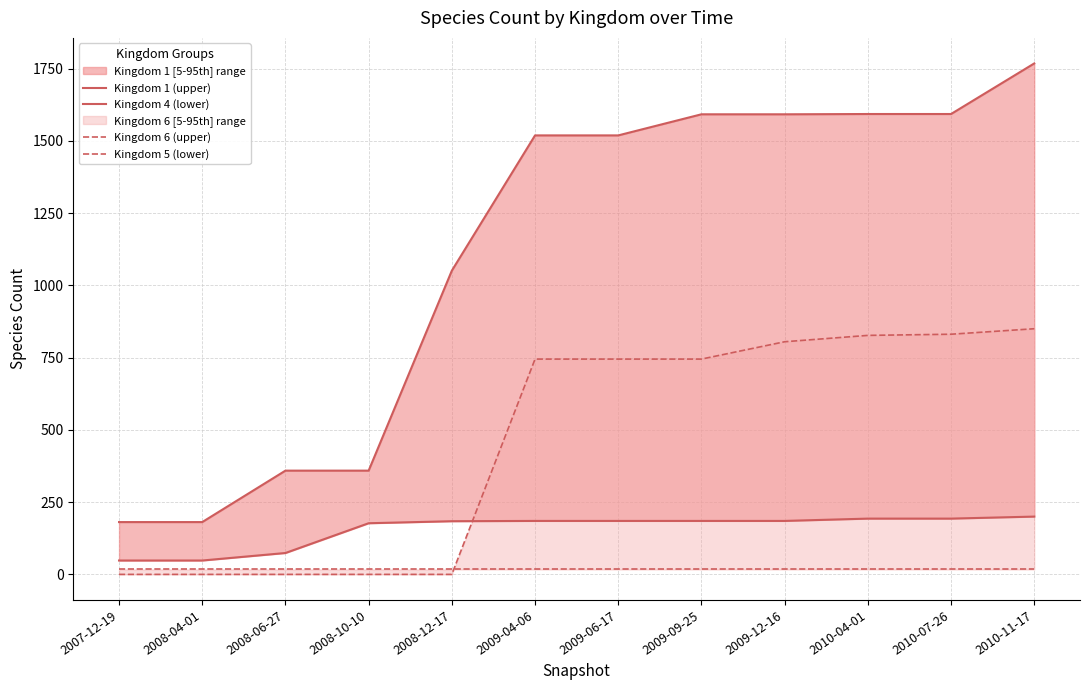

What is the sum of all Kingdom 6 (upper) values?

5548